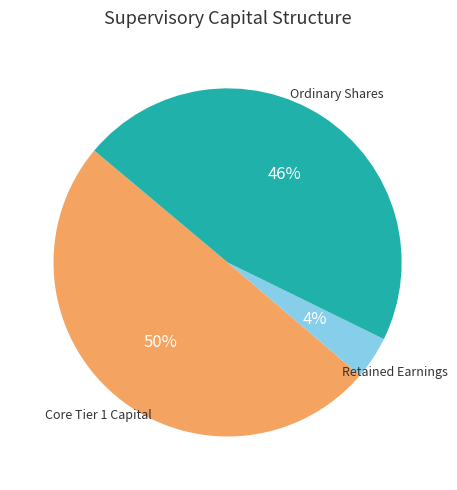

Is there any slice that represents more than half of the pie?

No